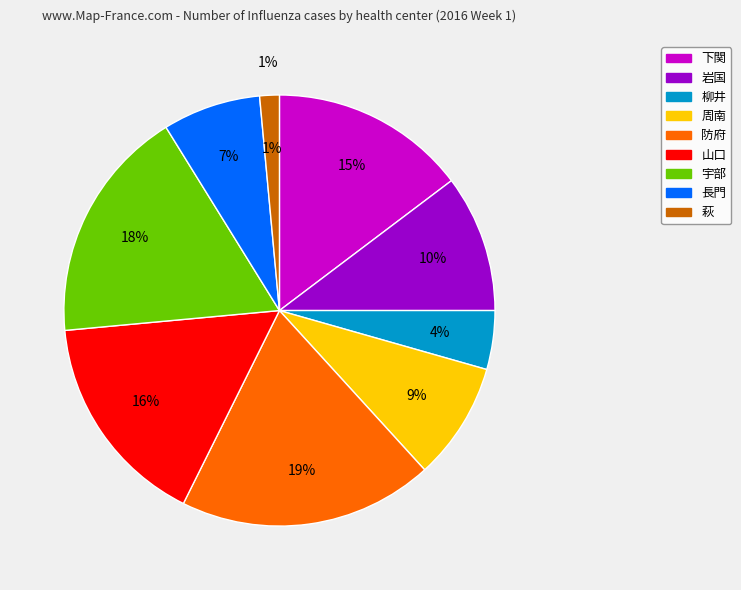

True or false: 萩 accounts for 1% of the total.

True